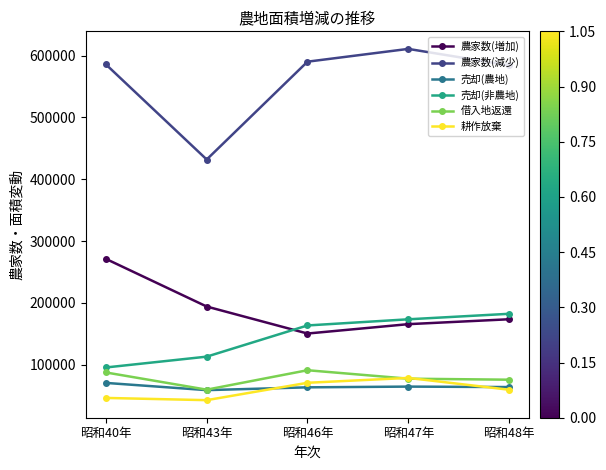

What is the label of the 4th point from the left?

昭和47年